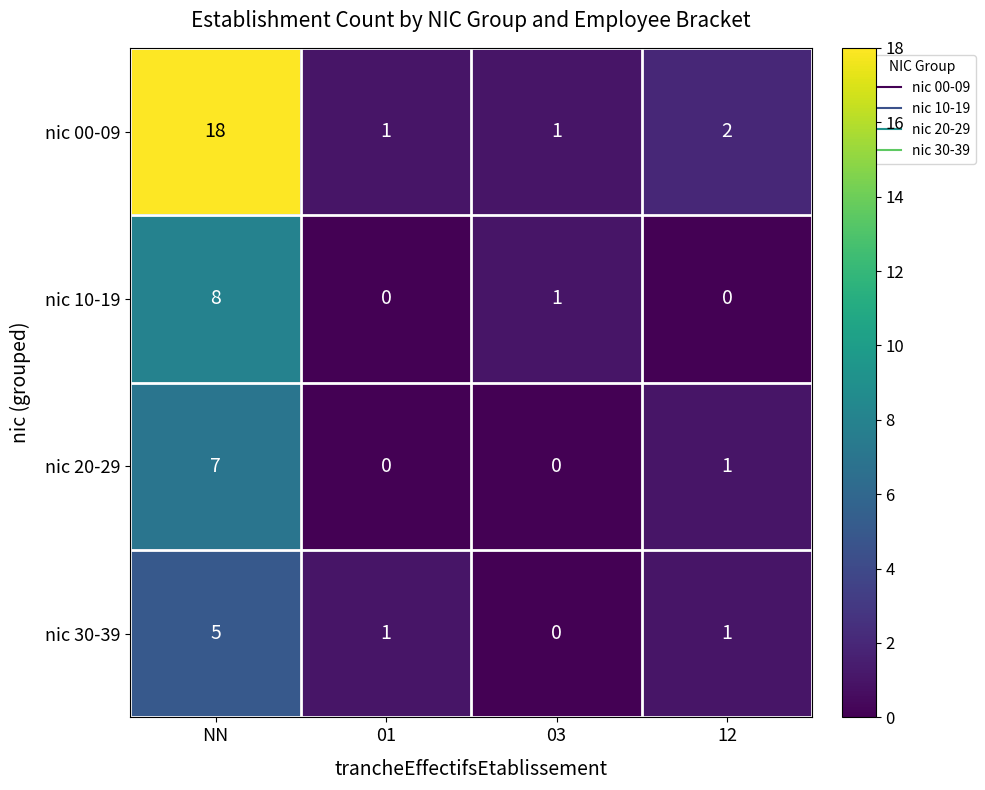

What is the difference between the maximum and minimum values in the nic 30-39 series?

5